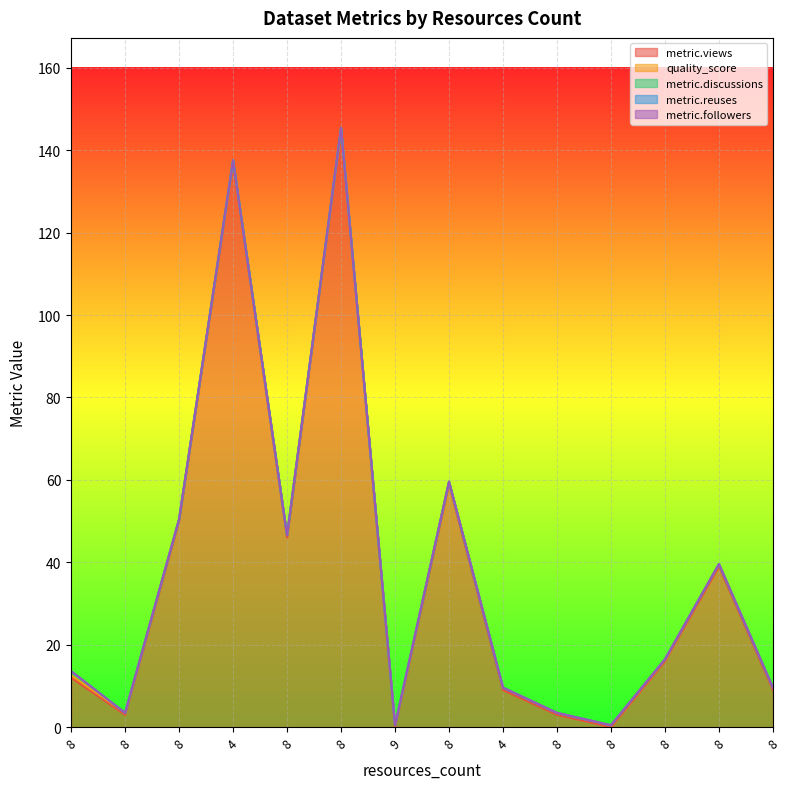

Rank the series by their maximum value, from lowest to highest.

metric.reuses, metric.followers, quality_score, metric.discussions, metric.views